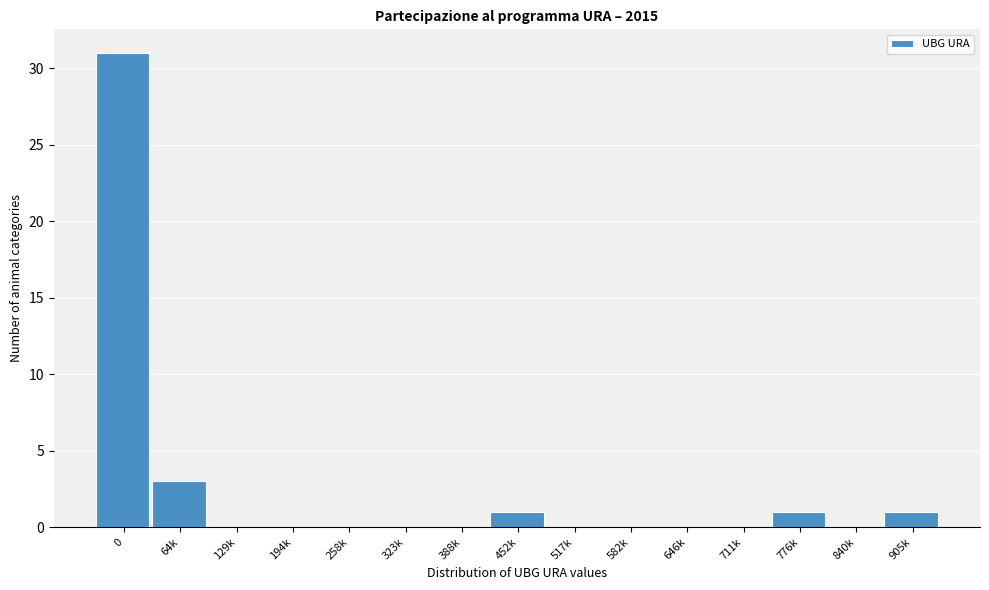

Reading right to left, extract all data points from this chart.

905k=1	840k=0	776k=1	711k=0	646k=0	582k=0	517k=0	452k=1	388k=0	323k=0	258k=0	194k=0	129k=0	64k=3	0=31